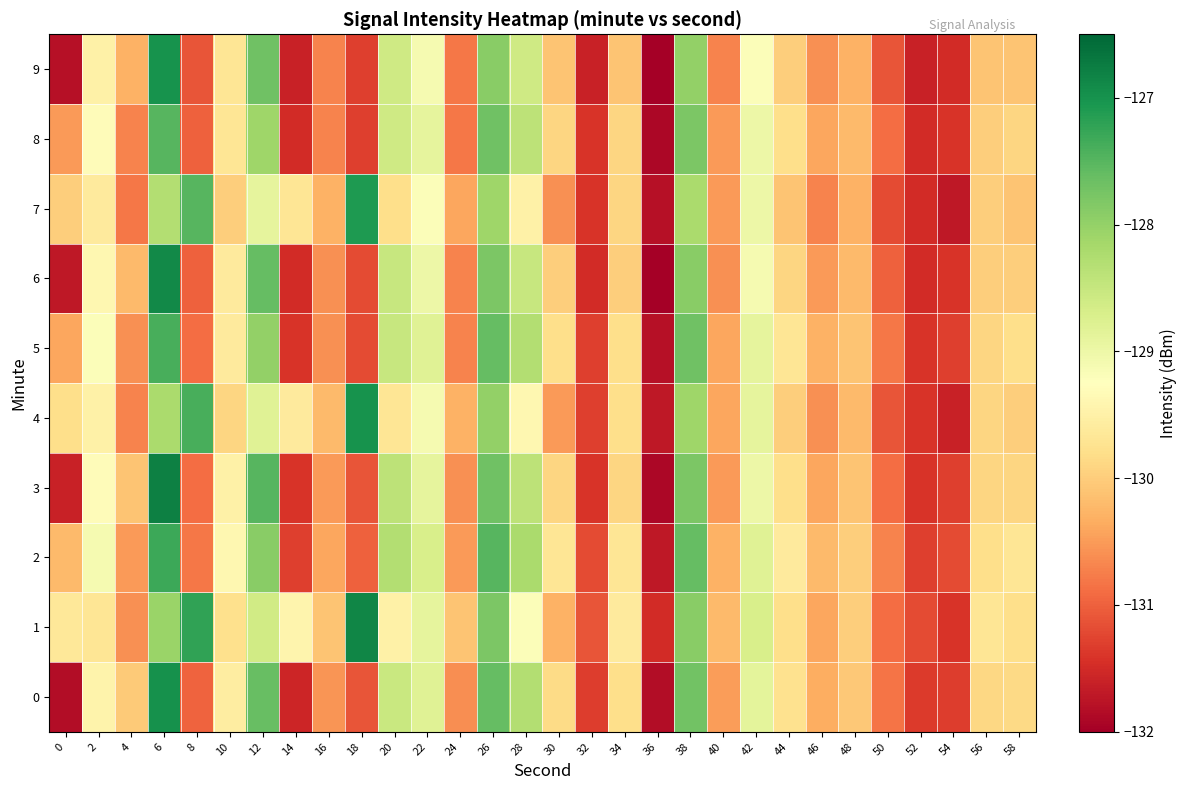

Which series has the largest range (max minus min)?

3